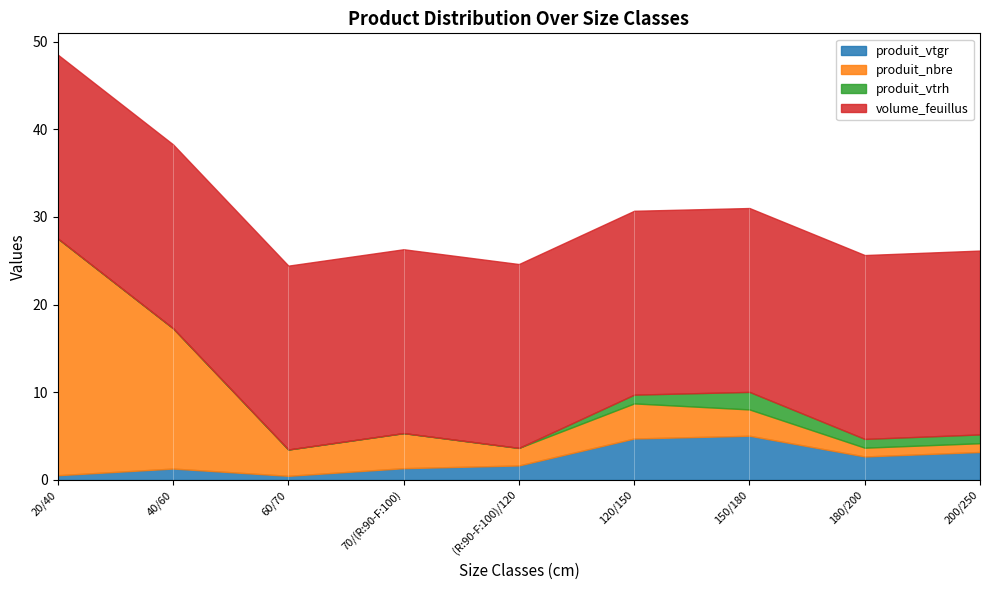

What is the label of the 7th point from the left?

150/180